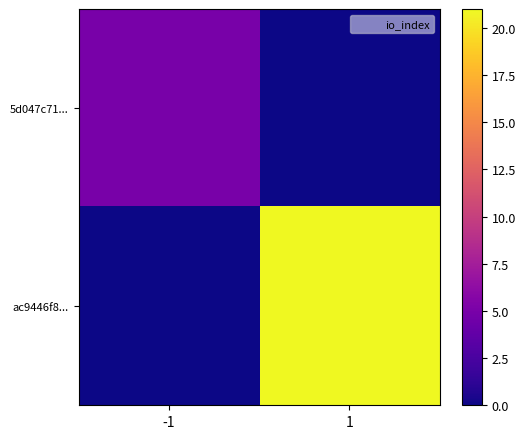

Rank the series by their maximum value, from lowest to highest.

5d047c71..., ac9446f8...